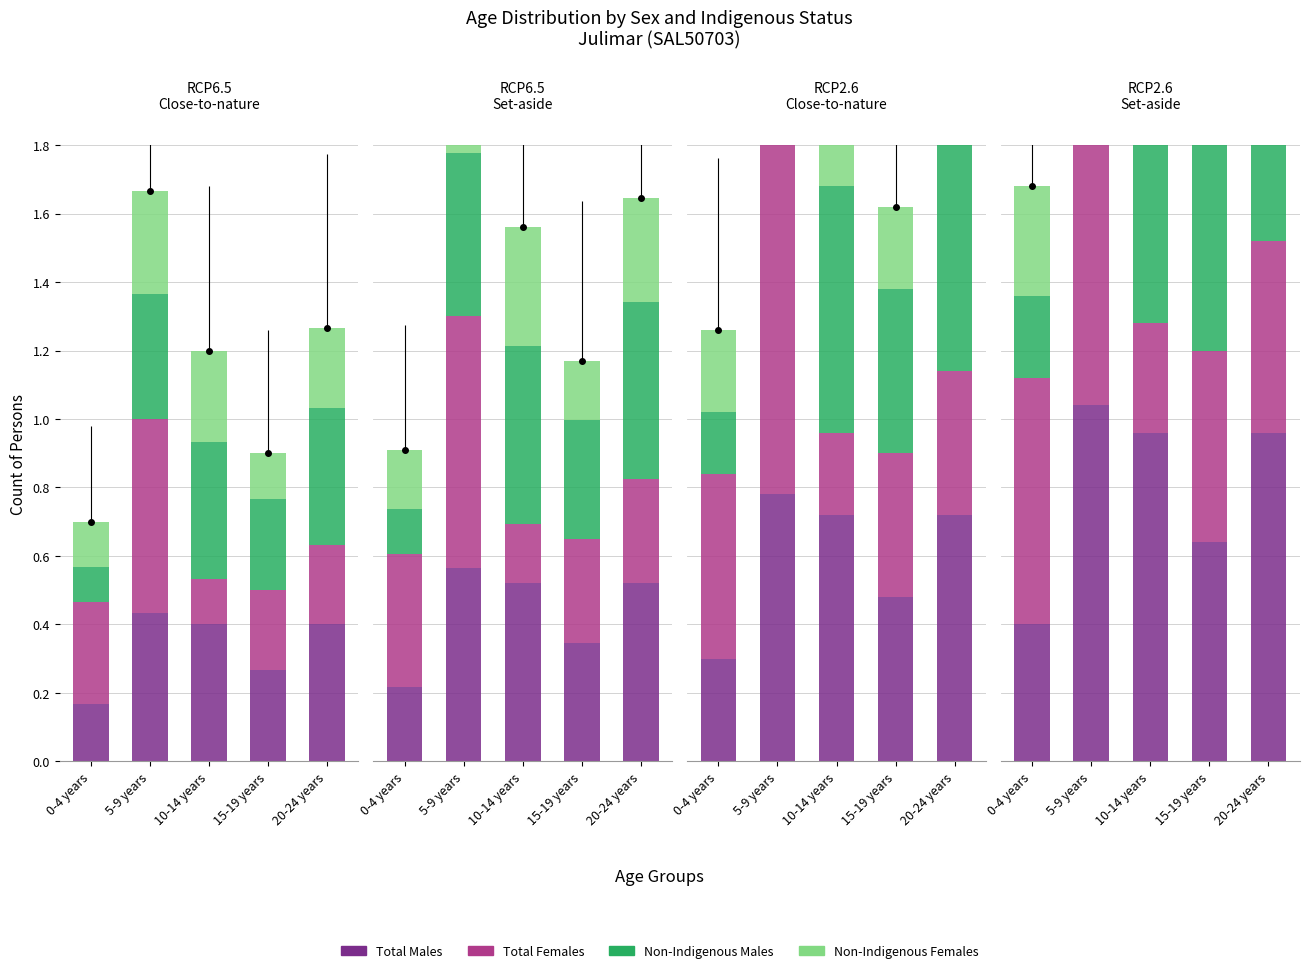

What is the average value of the Non-Indigenous Females series?

0.5